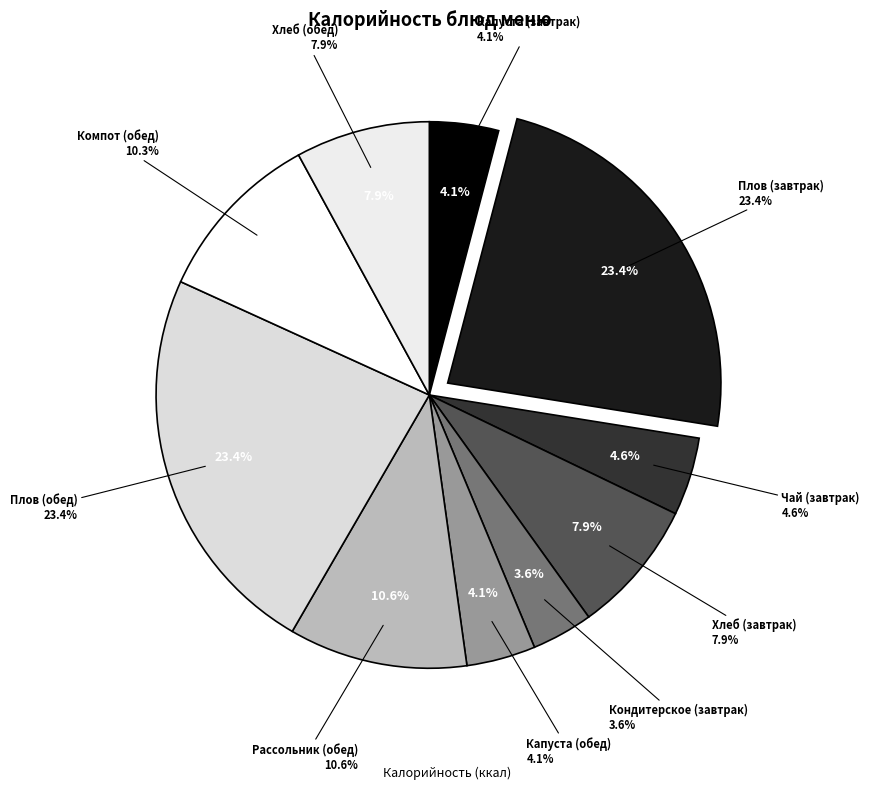

Is it true that Маринованная капуста (обед) is 4% of the pie?

True